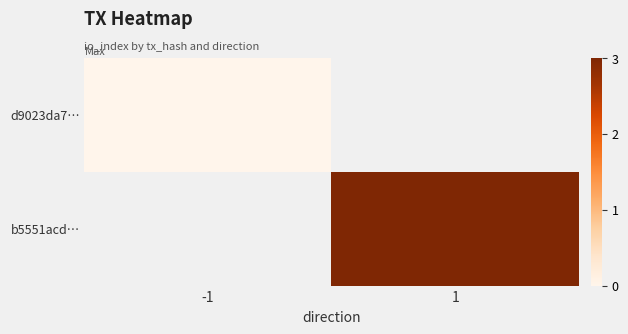

List the series in order of their peak value, highest first.

d9023da7…, b5551acd…